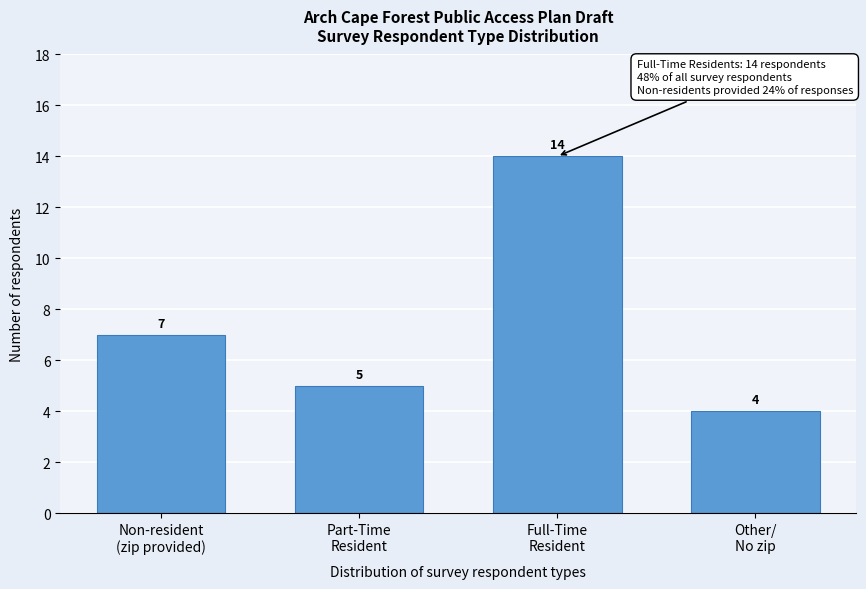

Reading left to right, extract all data points from this chart.

7	5	14	4